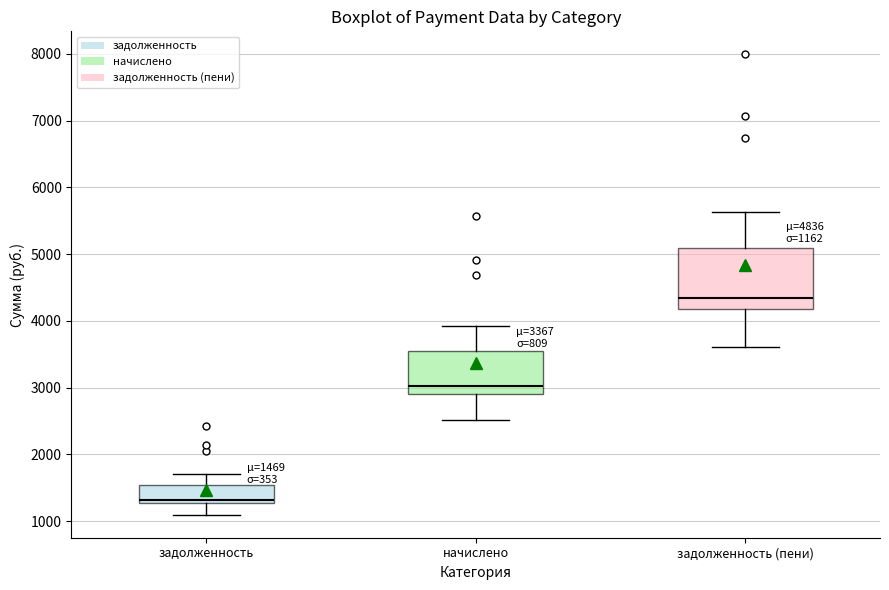

Which box's median line is the highest?

задолженность (пени)